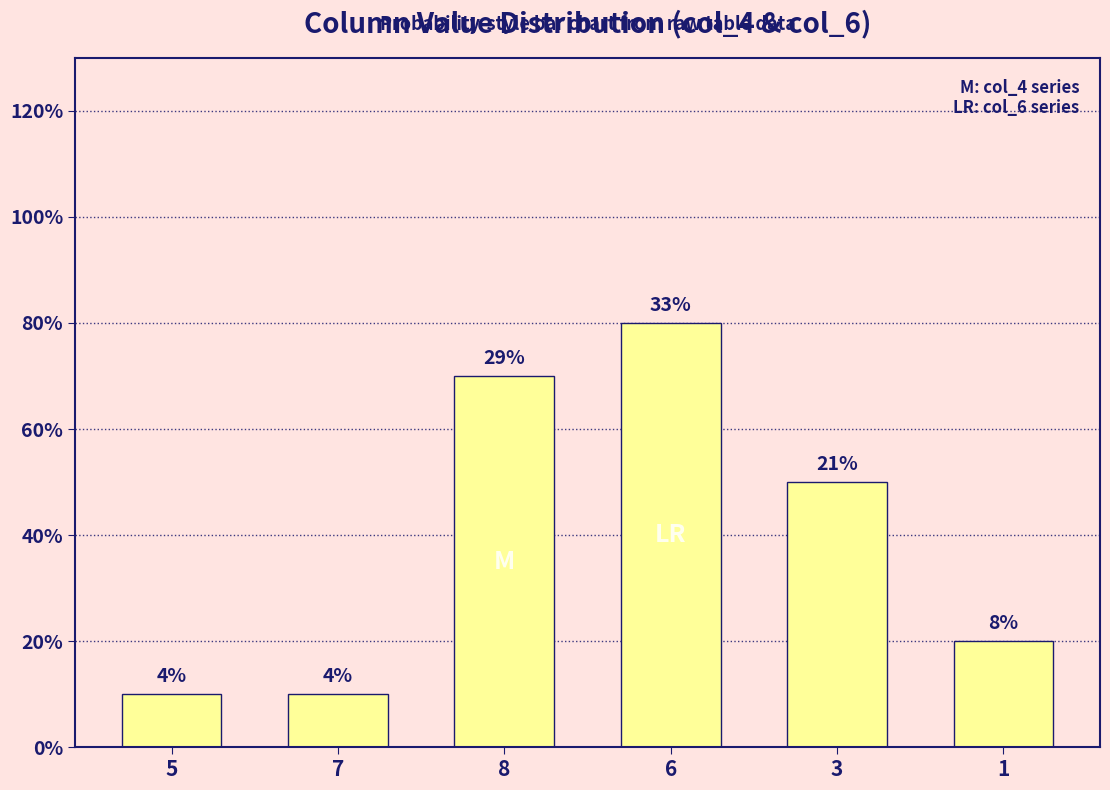

Are the bars horizontal?

No